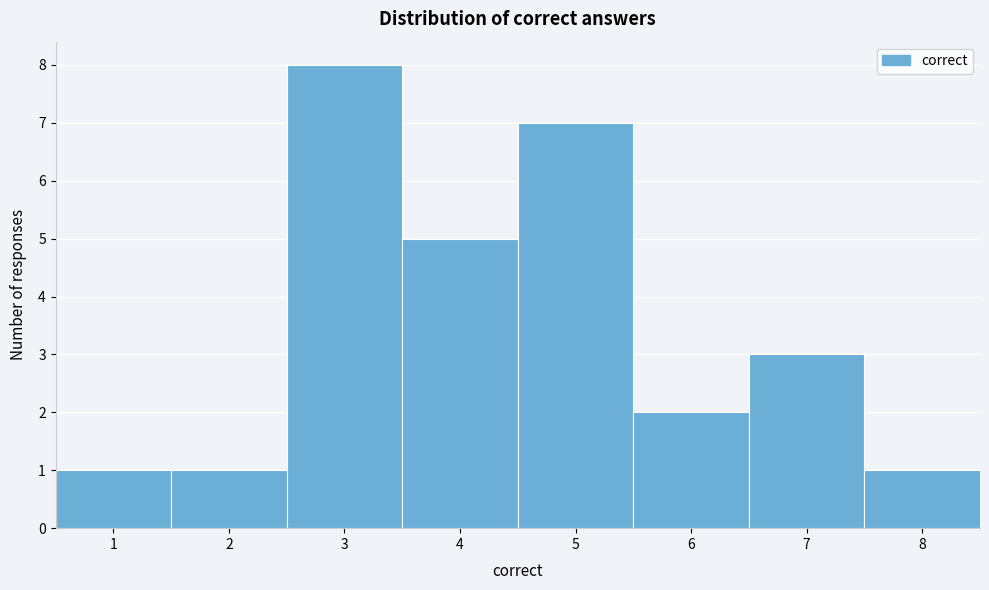

Reading left to right, transcribe this chart: for each bar, give the range it covers on the x-axis and its height. The values are not printed on the chart, so give them approximately, as read against the axis.

0.5 to 1.5: 1
1.5 to 2.5: 1
2.5 to 3.5: 8
3.5 to 4.5: 5
4.5 to 5.5: 7
5.5 to 6.5: 2
6.5 to 7.5: 3
7.5 to 8.5: 1